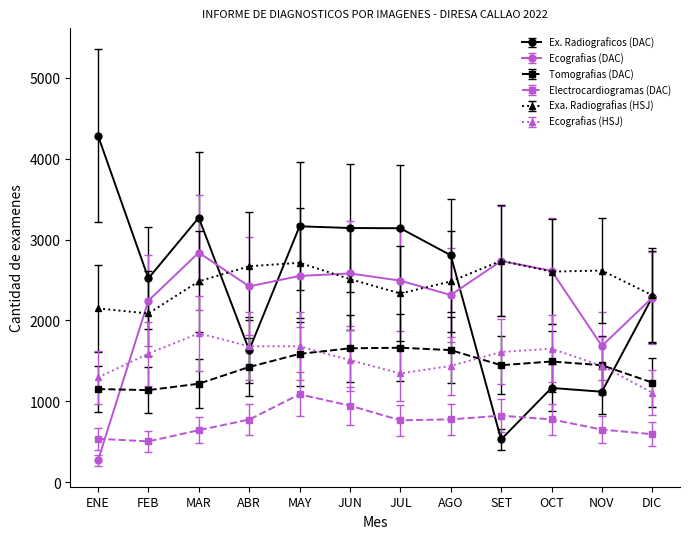

True or false: Electrocardiogramas (DAC) and Exa. Radiografias (HSJ) intersect in this chart.

False